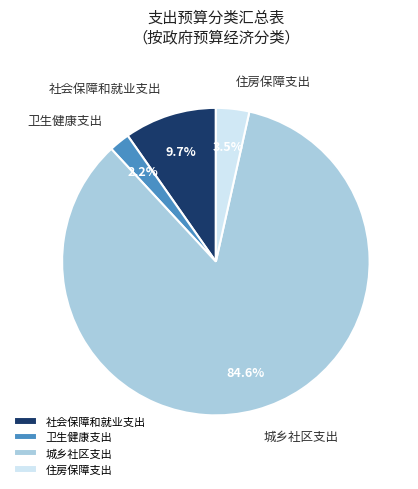

True or false: 社会保障和就业支出 accounts for 3% of the total.

False